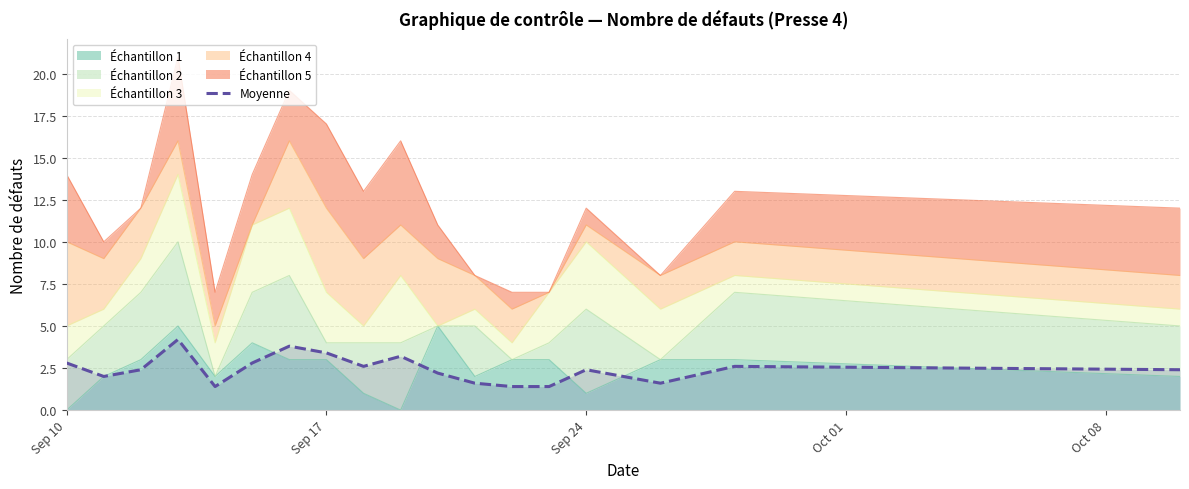

Where does the data first go above 2?

Sep 10